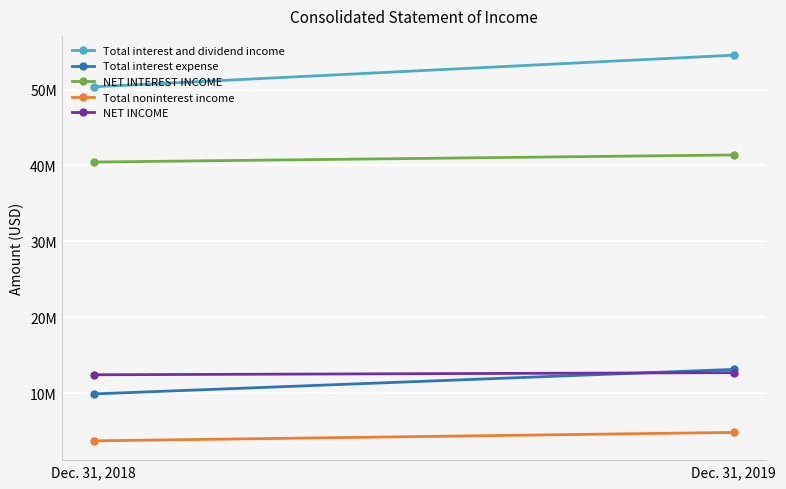

The value of Total interest and dividend income at Dec. 31, 2019 is 79.6. True or false?

False